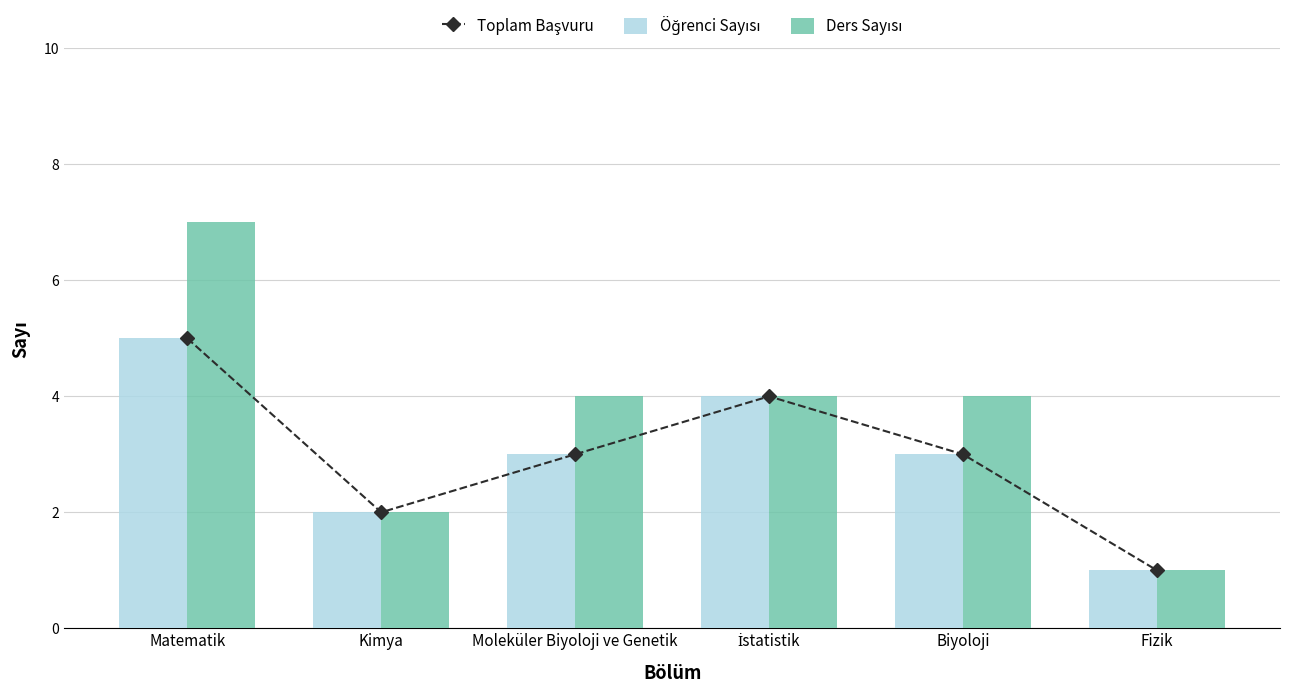

What is the label of the 5th bar from the left?

Biyoloji